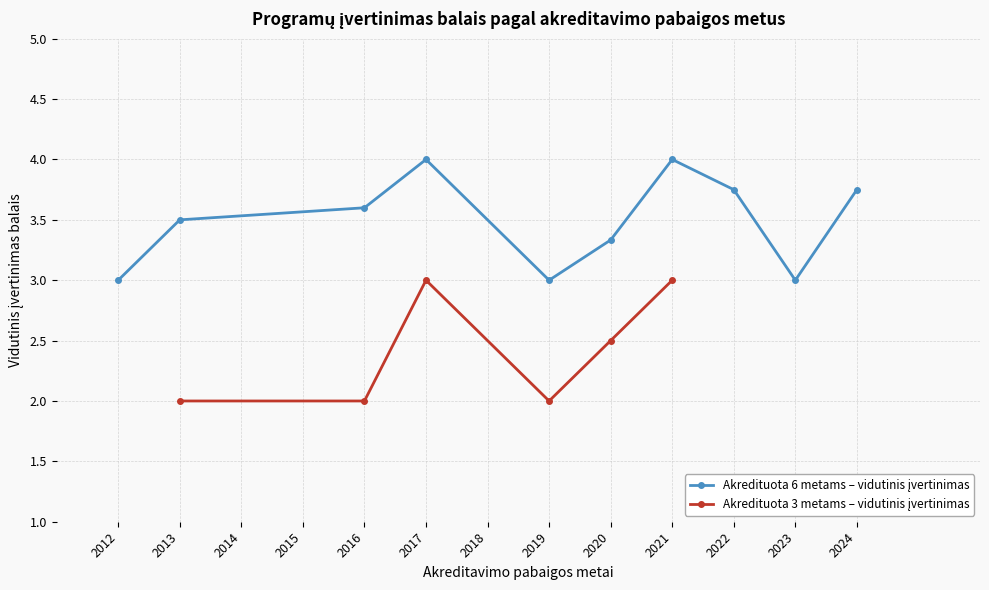

Is this an area chart (filled region under the line)?

No